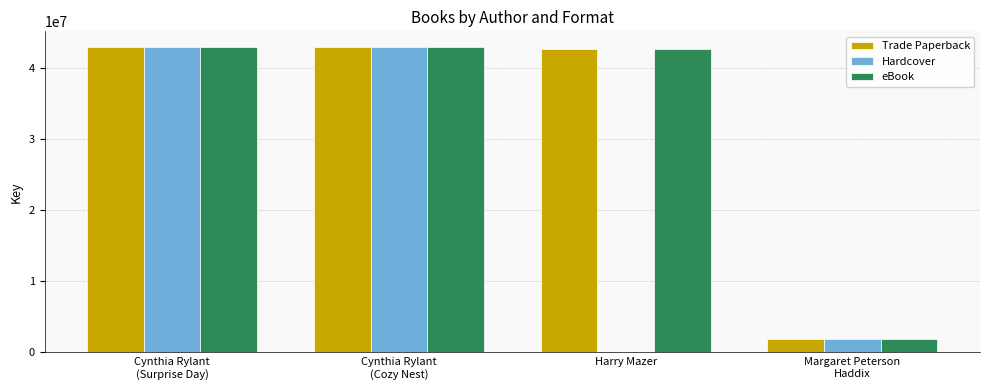

What is the sum of all Trade Paperback values?

130638092